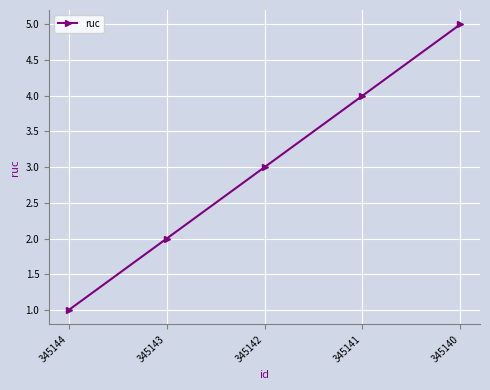

The chart shows a value of 7 at 345140. True or false?

False